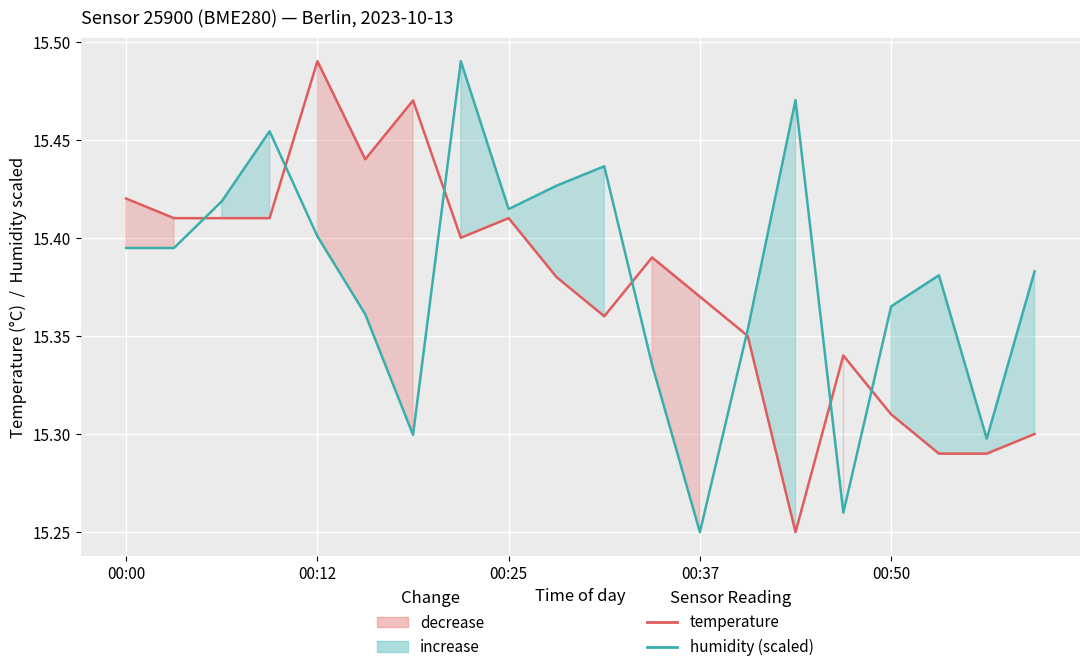

What is the value of the temperature point at the 3rd from the left?

15.4